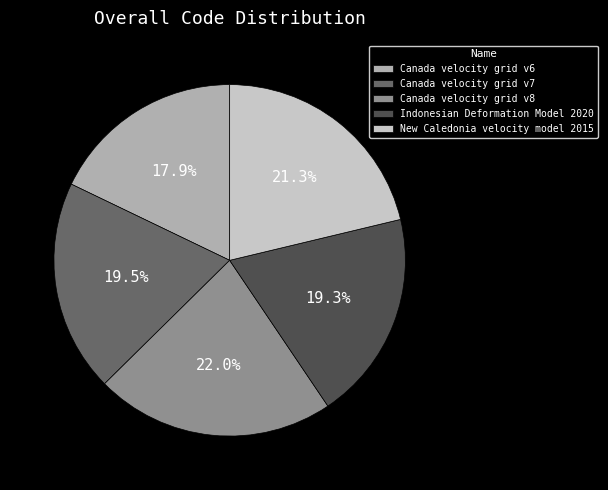

To the nearest percent, what is the average slice percentage?

20%